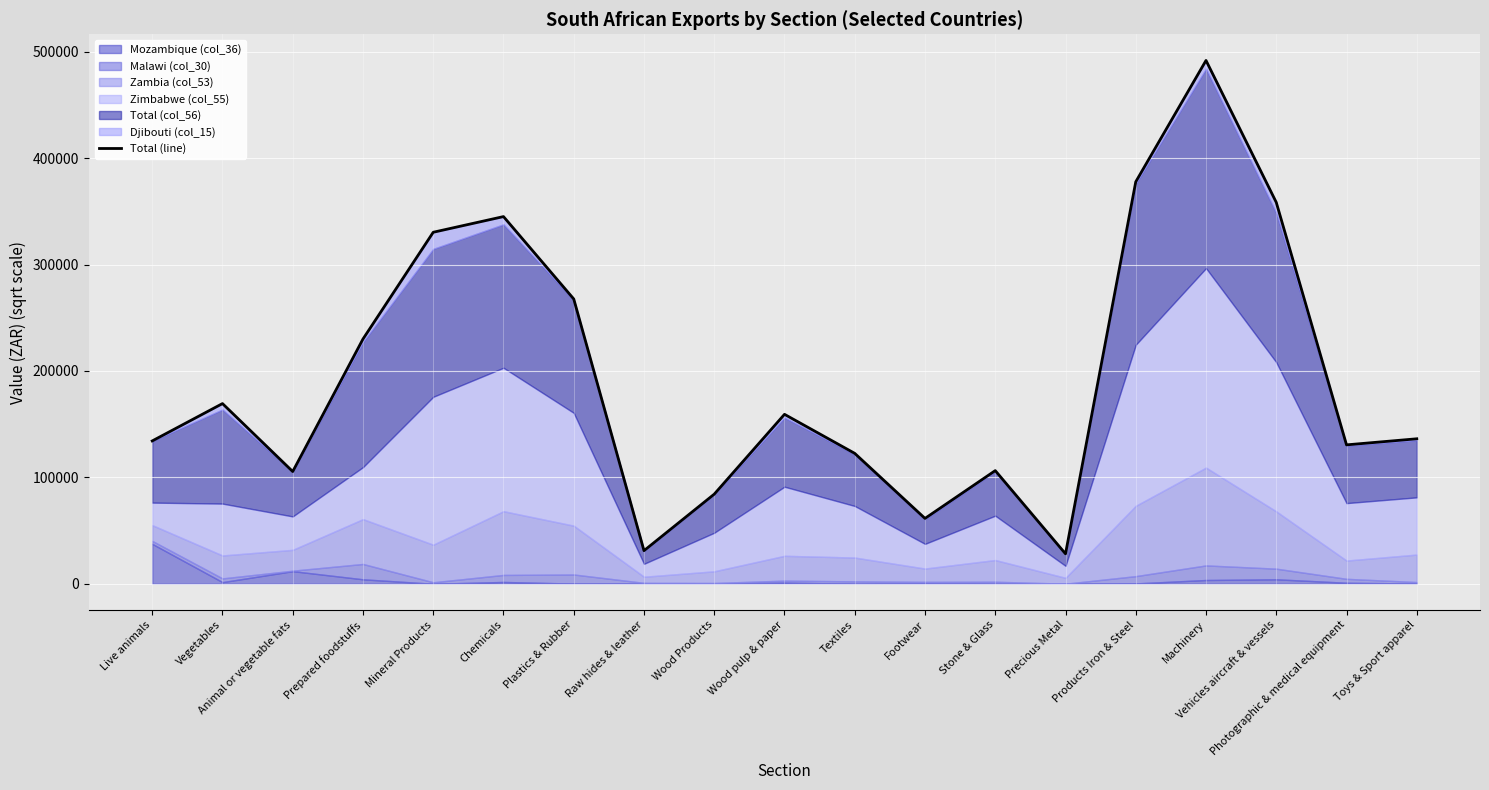

What position from the right is Plastics & Rubber?

13